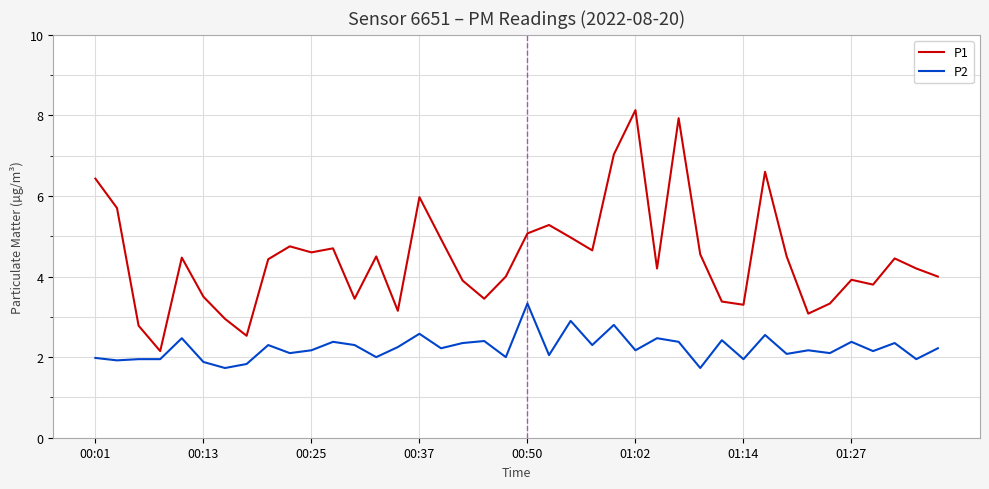

What are all the series names shown in the legend?

P1, P2